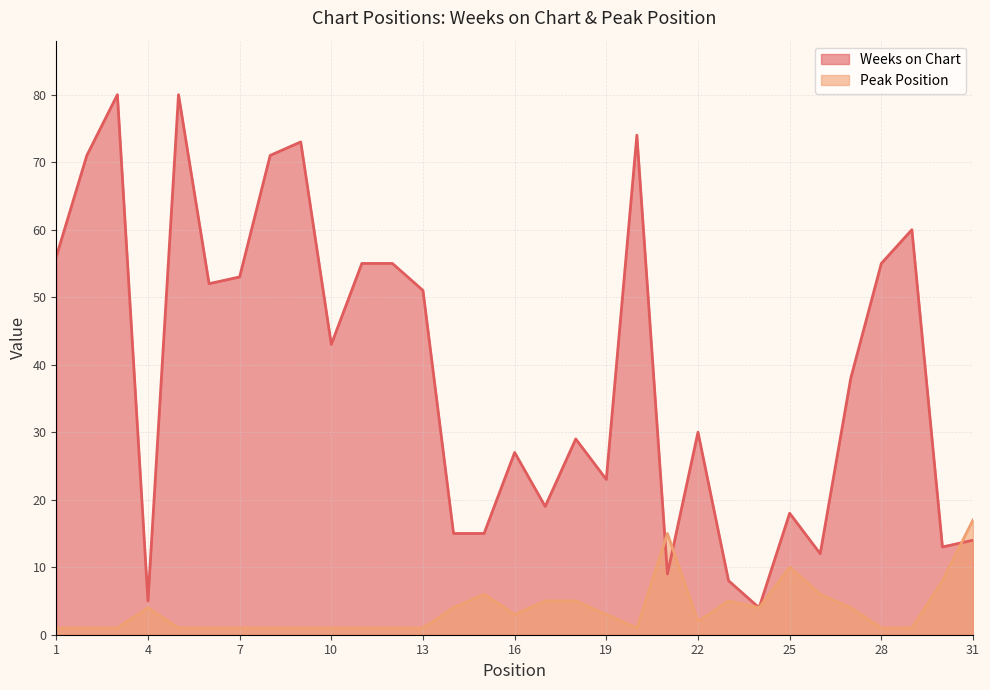

Is the value of Weeks on Chart at 31 greater than the value of Peak Position at 15?

Yes